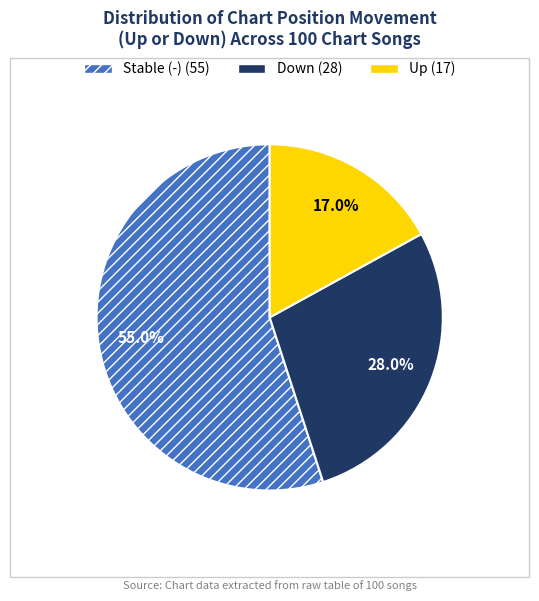

To the nearest percent, what is the difference between the largest and smallest slice percentages?

38%